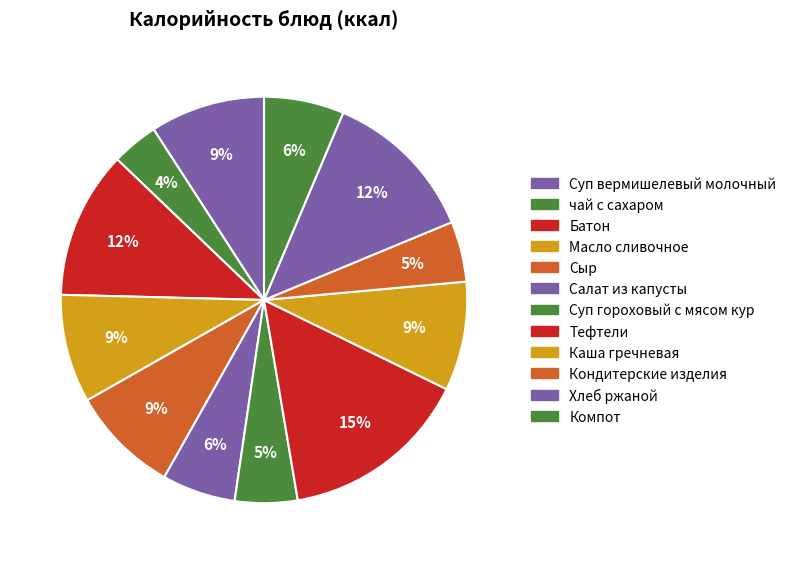

What percentage do Масло сливочное and Компот together represent?

15.0%